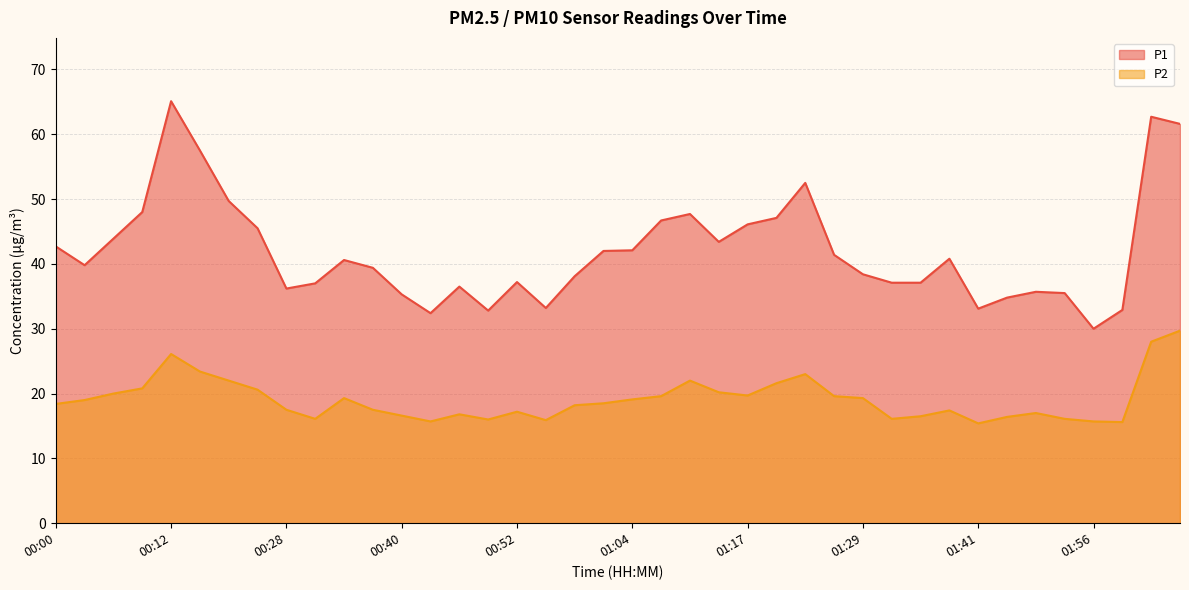

At how many categories does at least one series exceed 48?

6